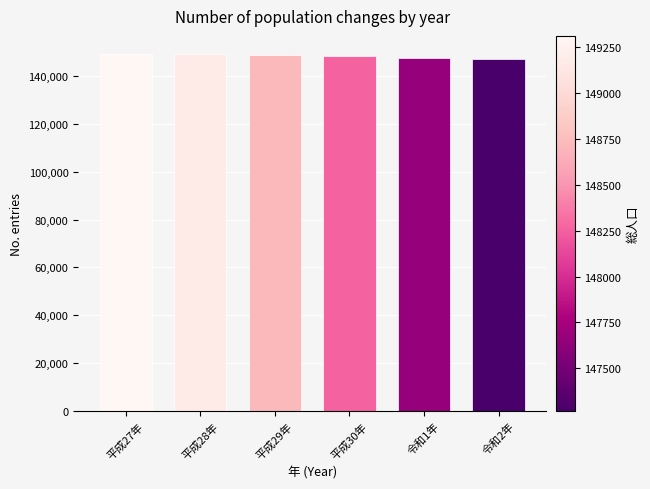

What is the label of the 4th bar from the left?

平成30年